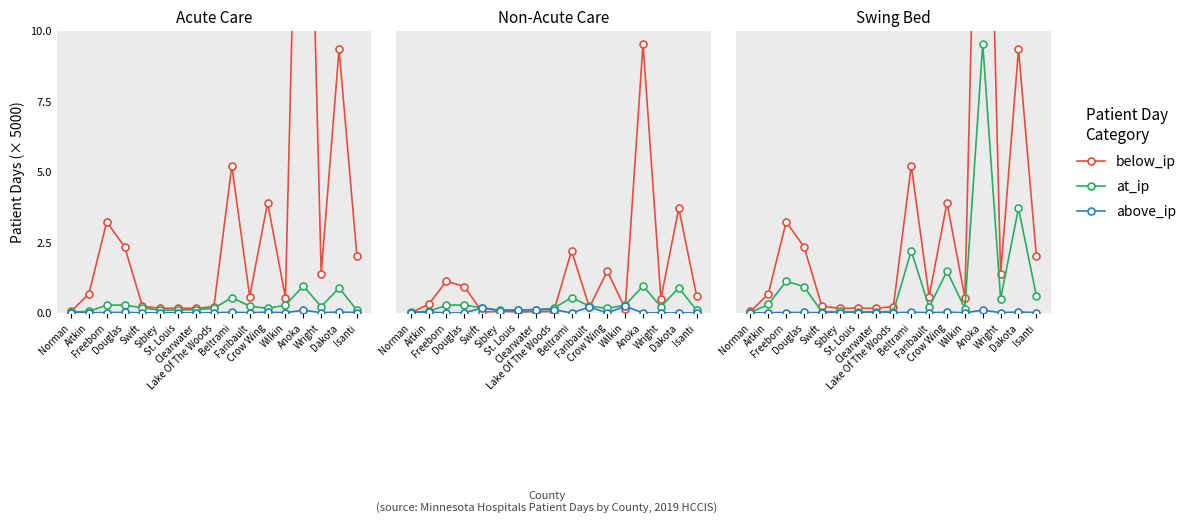

What is the total value across all series at Faribault?

0.8